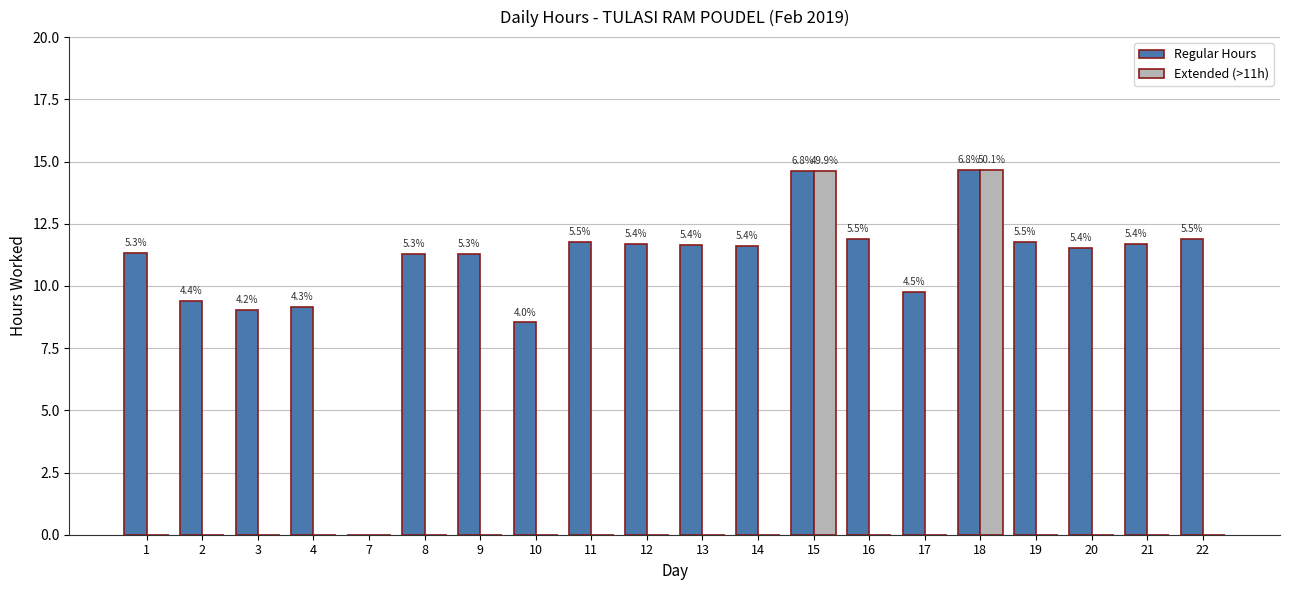

Rank the categories by Extended (>11h) value from highest to lowest.

18, 15, 1, 2, 3, 4, 7, 8, 9, 10, 11, 12, 13, 14, 16, 17, 19, 20, 21, 22